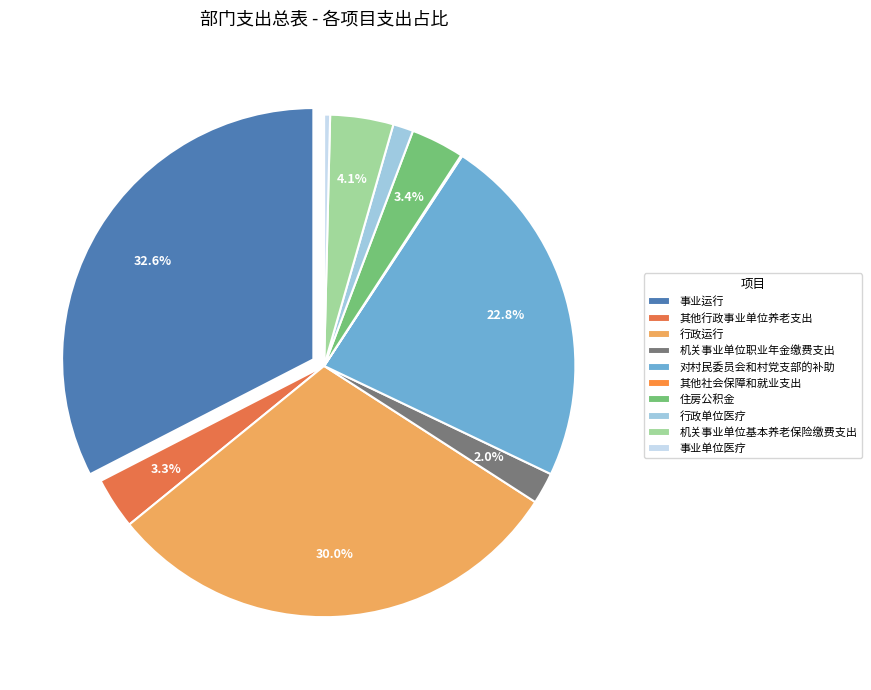

Is 对村民委员会和村党支部的补助 the majority of the pie?

No